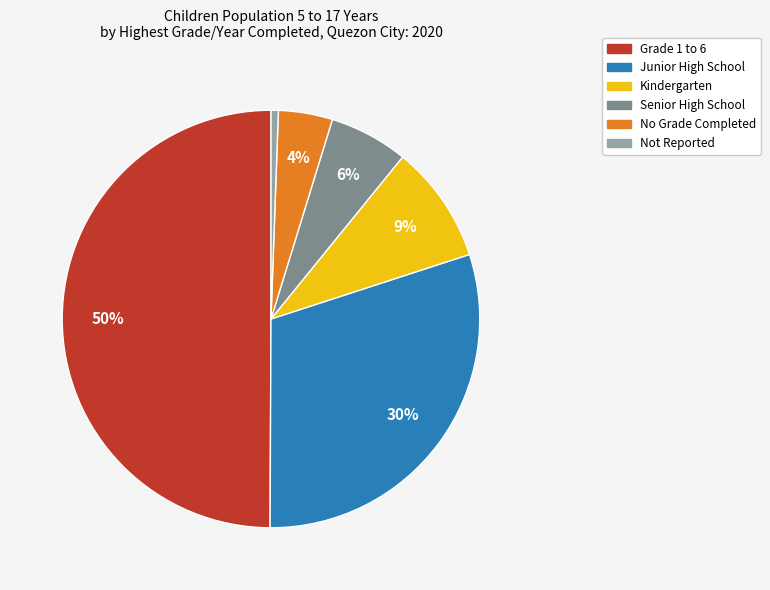

Is the sum of Senior High School and No Grade Completed greater than half?

No